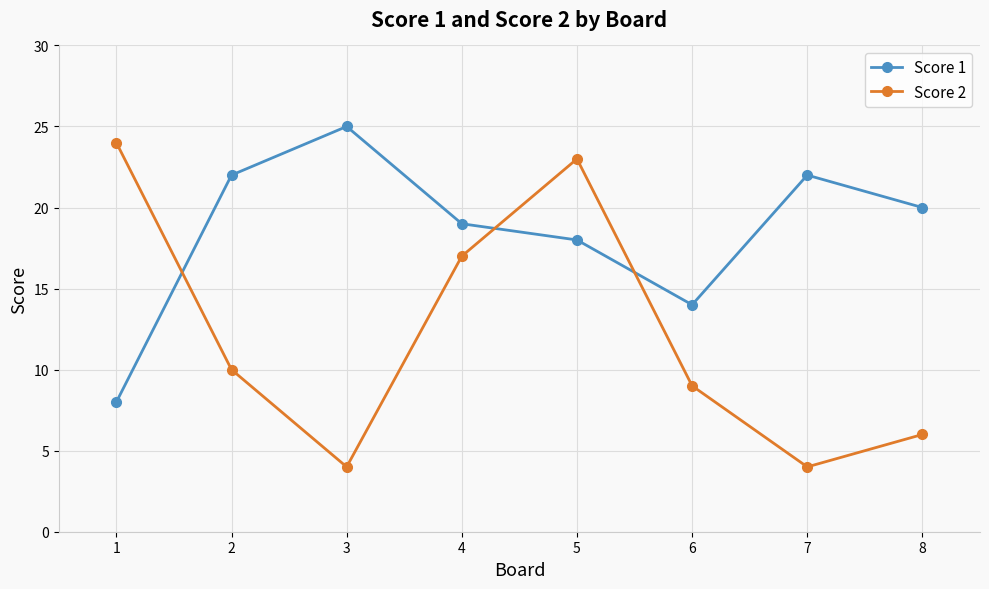

How many lines are shown in the chart?

2